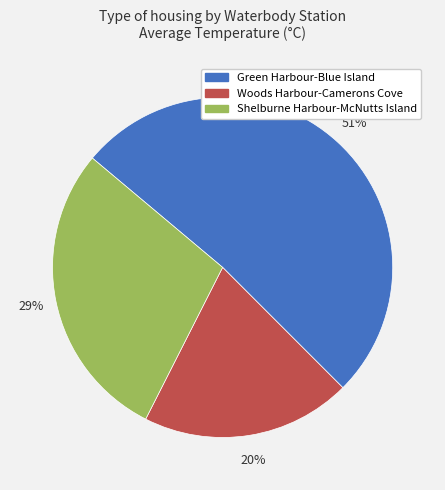

Count the number of slices in the pie.

3